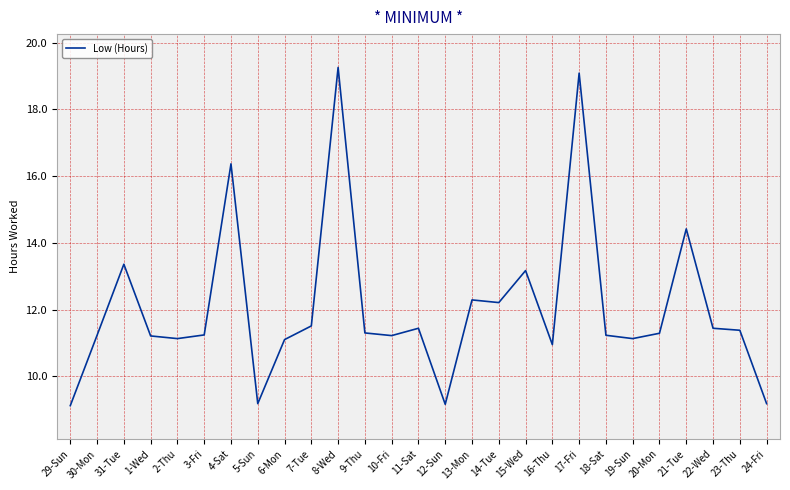

Is it true that the value at 23-Thu is 6.1?

False